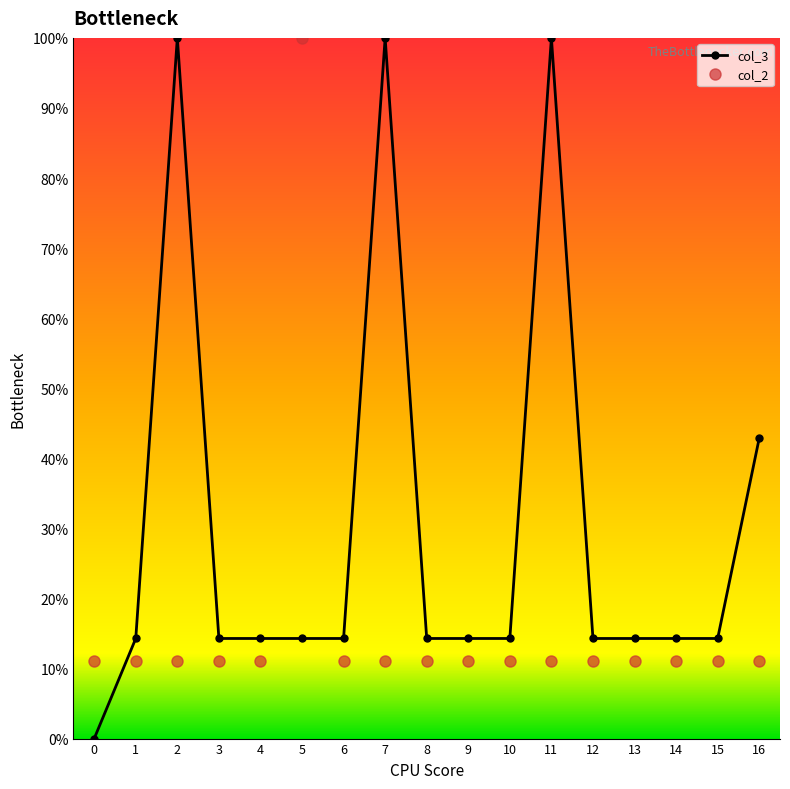

At which category does col_3 reach its first local peak?

2